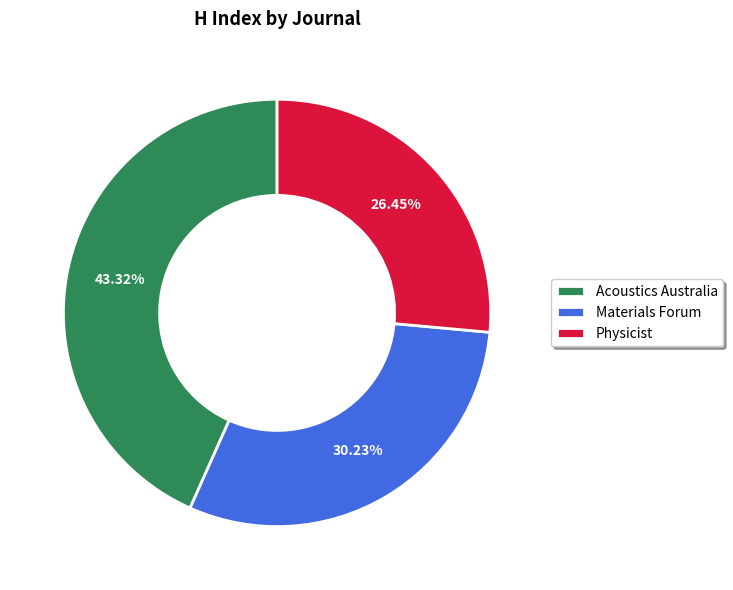

Count the number of slices in the pie.

3